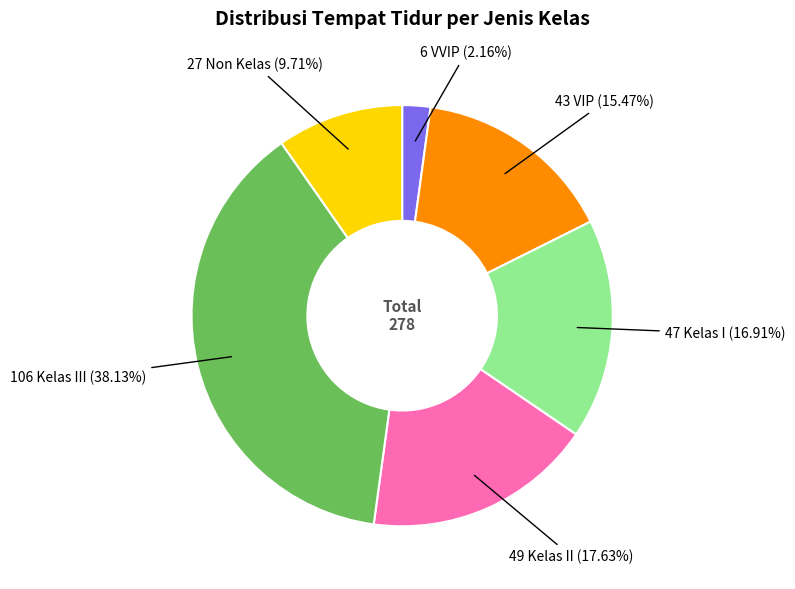

Does any single category account for the majority?

No